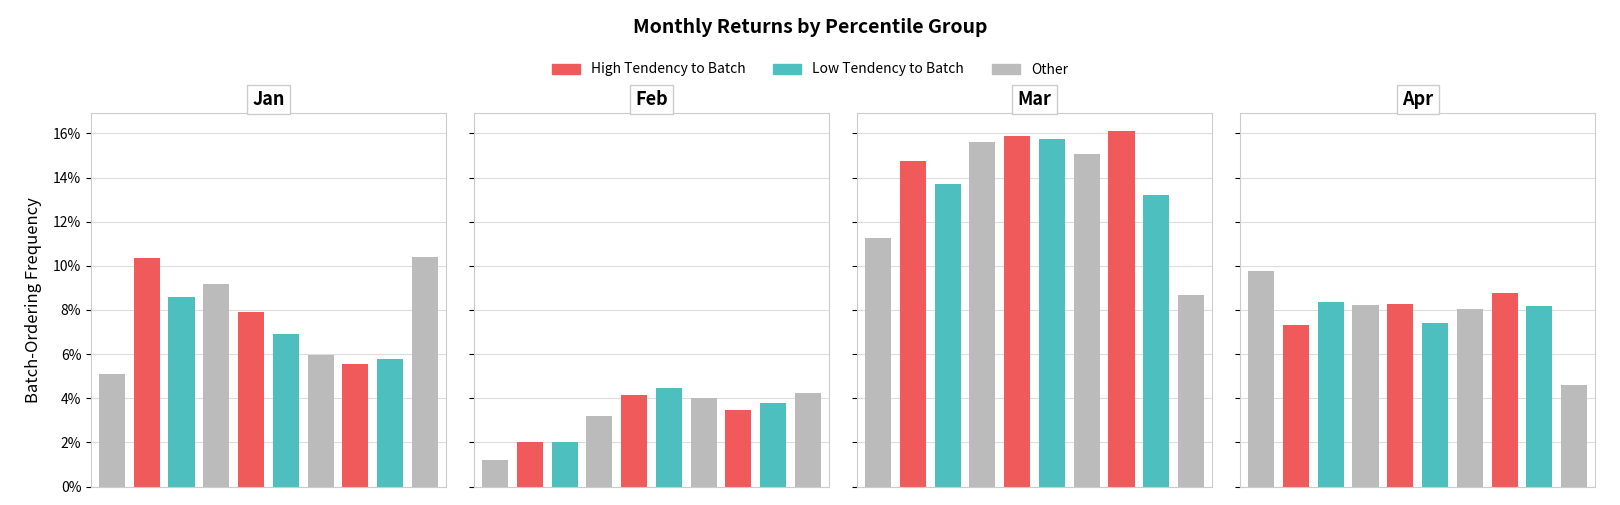

How many Feb values are between 0 and 1?

10